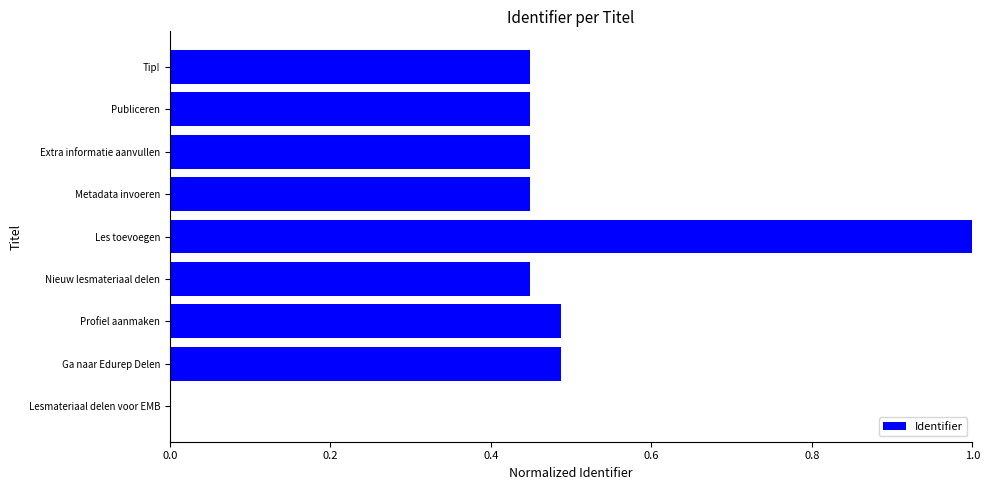

Is it true that the value at Extra informatie aanvullen is 0.7?

False